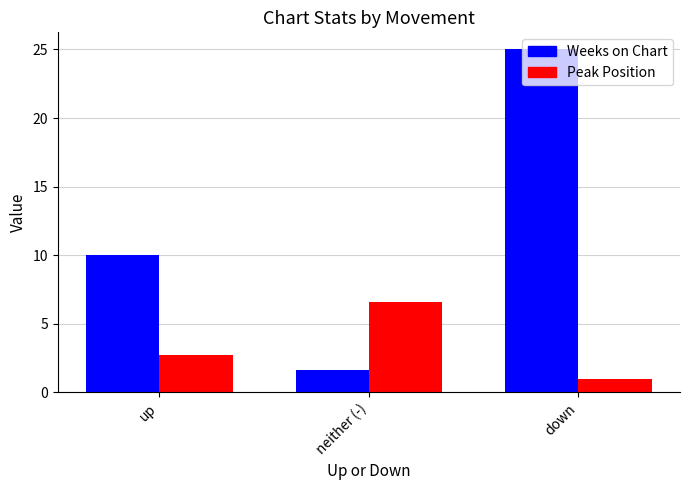

What is the sum of the Peak Position values at down and neither (-)?

7.6